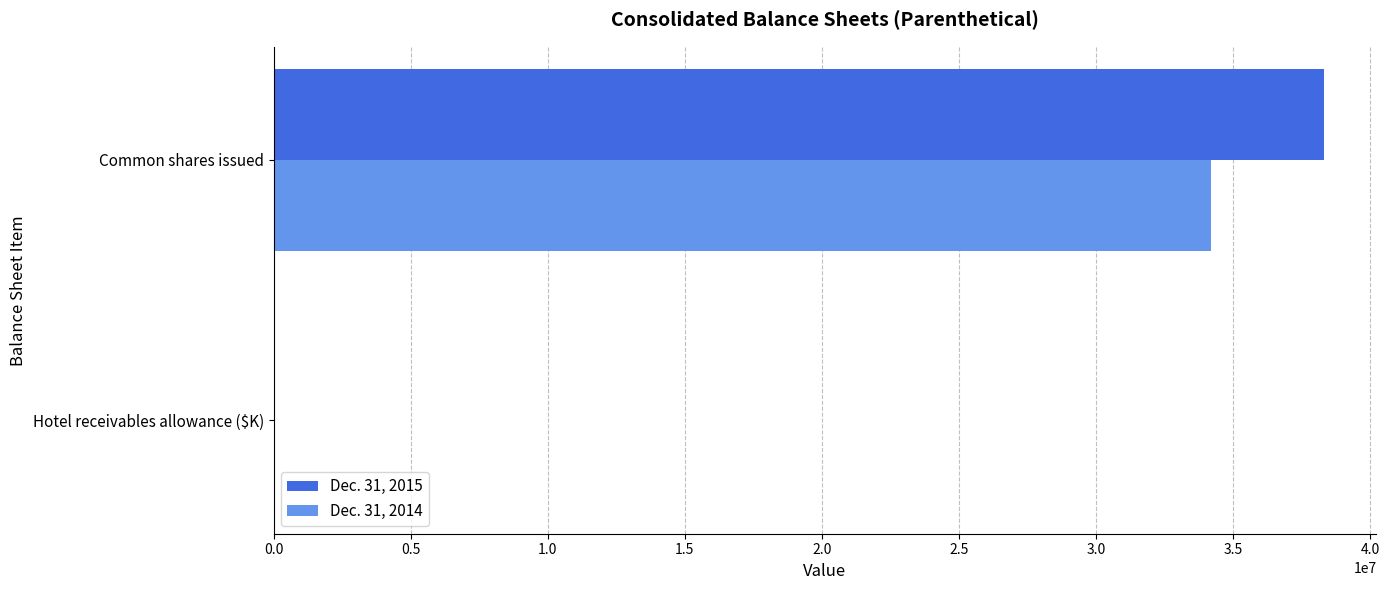

The value of Dec. 31, 2015 at Common shares issued is 59992693. True or false?

False